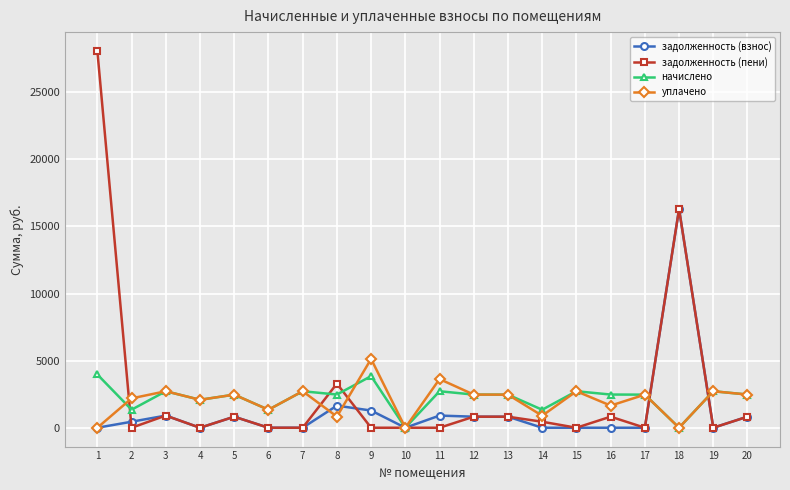

The уплачено series shows 819.2 at 7. True or false?

False